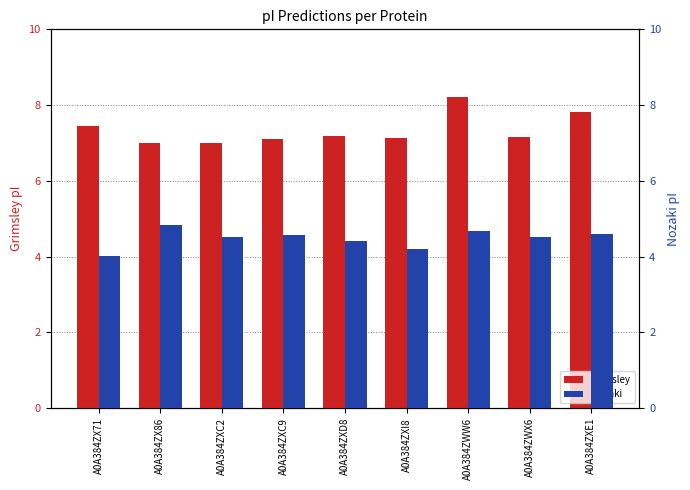

Reading left to right, list all the values displayed in this chart.

Grimsley: 7.4	7.0	7.0	7.1	7.2	7.1	8.2	7.1	7.8
Nozaki: 4.0	4.8	4.5	4.6	4.4	4.2	4.7	4.5	4.6